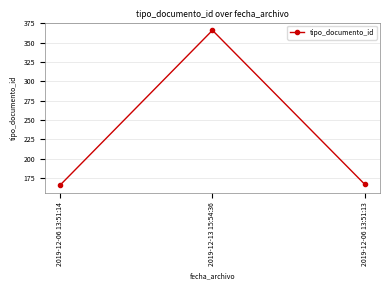

What is the sum of all values?

699